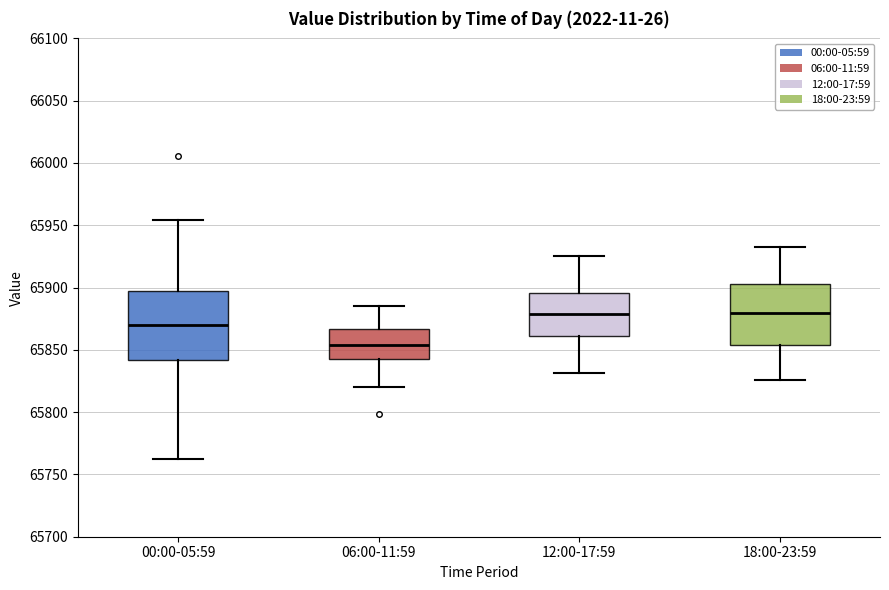

Where is the upper edge of the box for 06:00-11:59 on the y-axis? The values are not printed on the chart, so give them approximately, as read against the axis.

65865